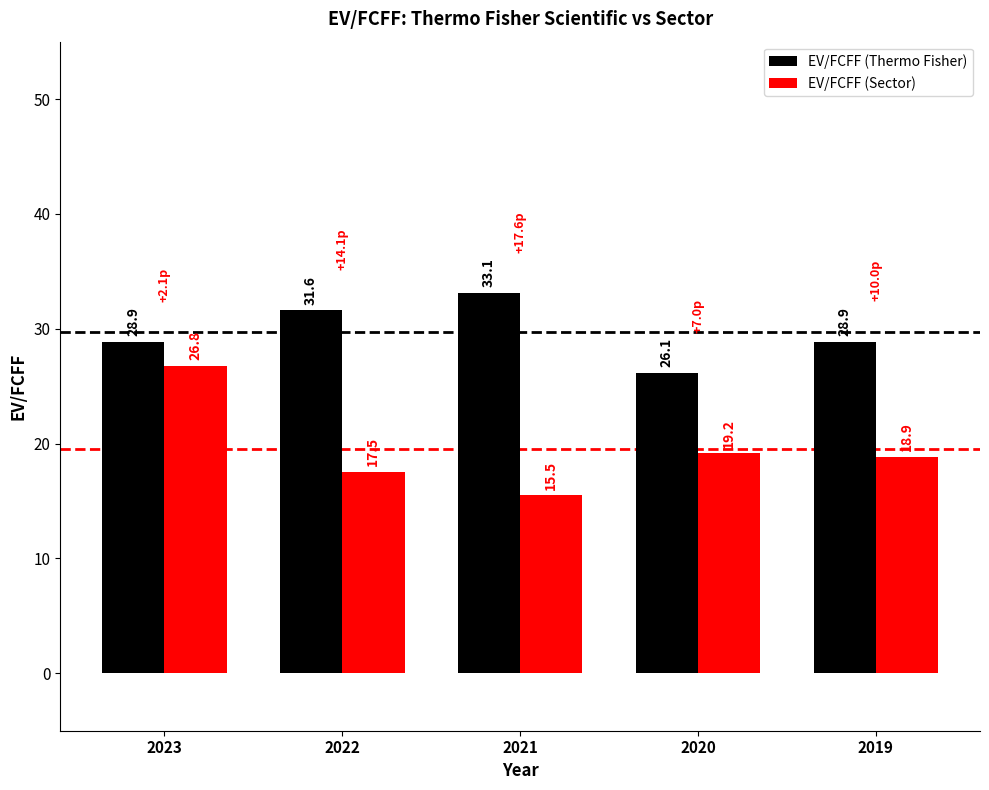

Reading left to right, what are all the values shown in this chart?

EV/FCFF (Thermo Fisher): 2023=28.9	2022=31.6	2021=33.1	2020=26.1	2019=28.9
EV/FCFF (Sector): 2023=26.8	2022=17.5	2021=15.5	2020=19.2	2019=18.9